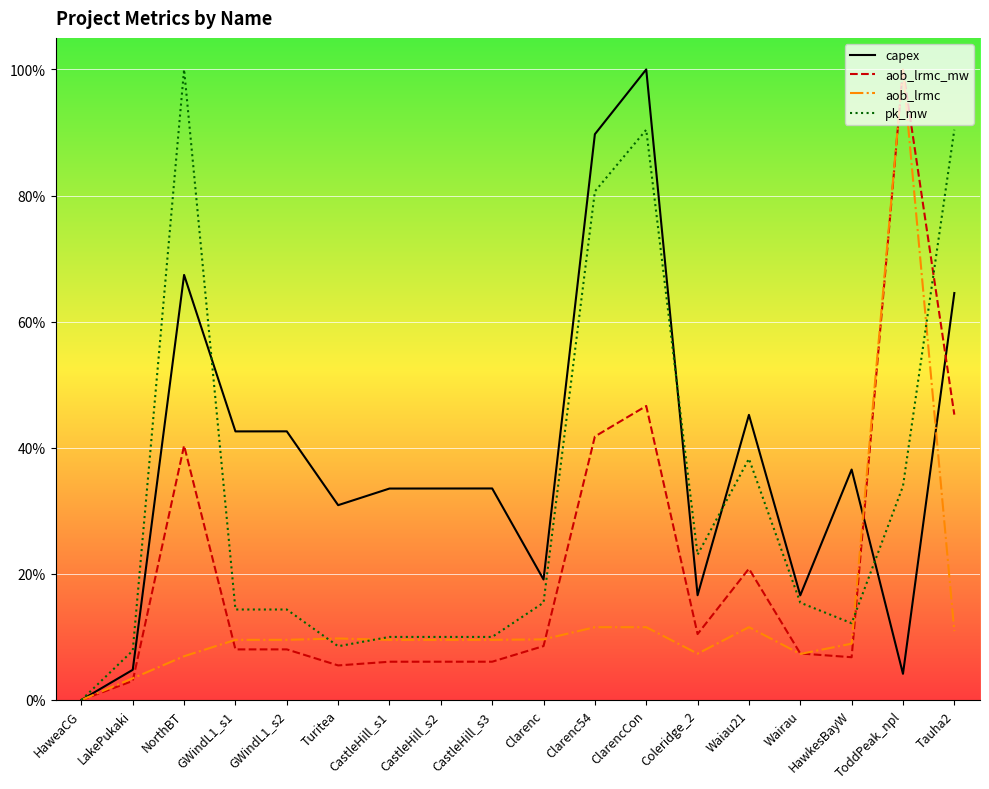

What is the value of the capex point at the 5th from the left?

0.4